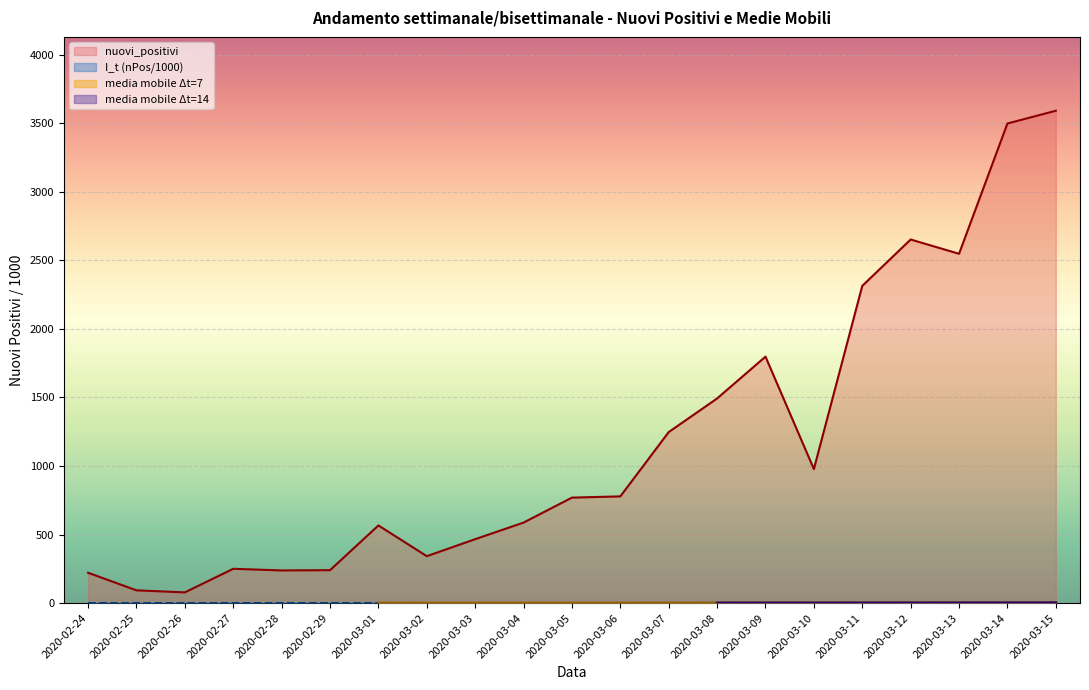

At which label does nuovi_positivi reach its peak?

2020-03-15